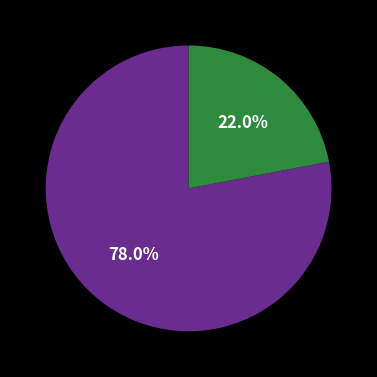

Is there a majority slice in this chart?

Yes